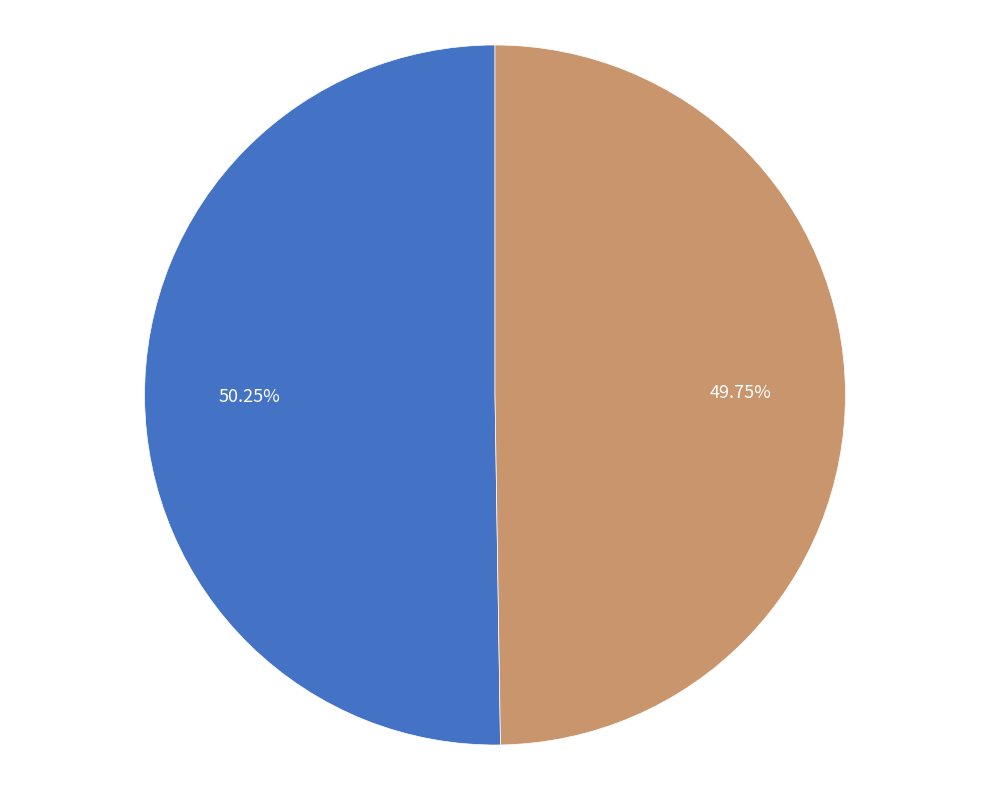

Does any single category account for the majority?

Yes